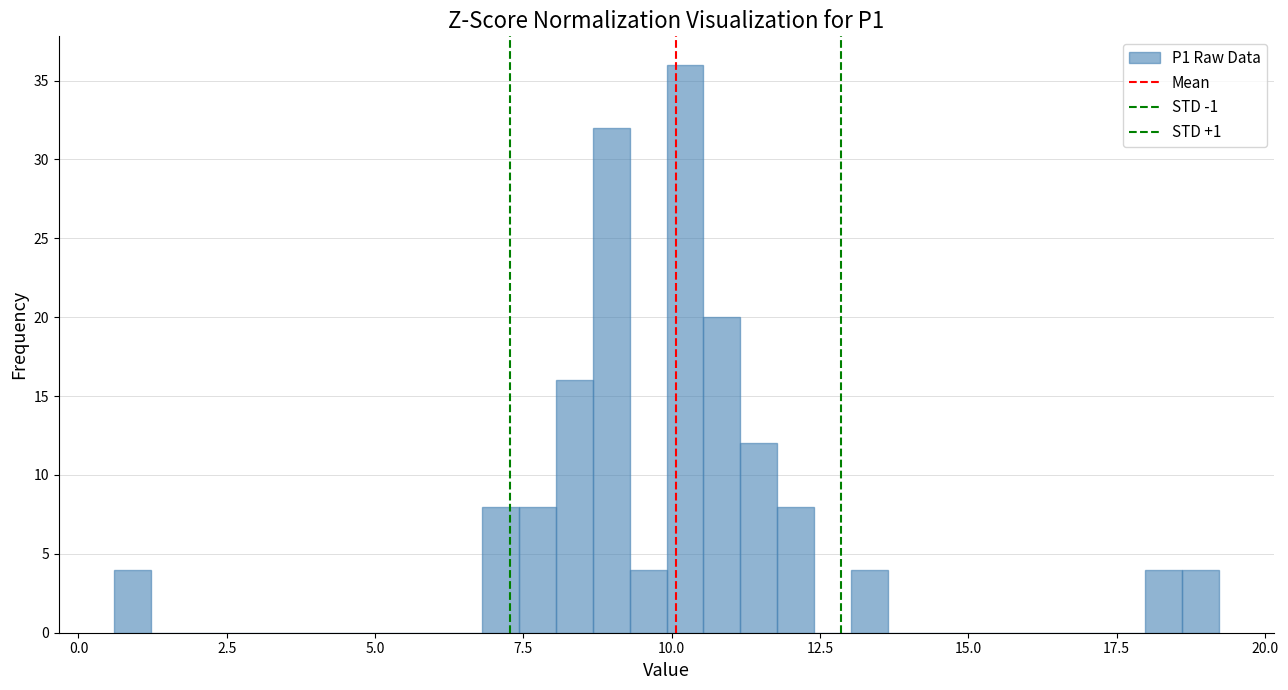

Around what value on the x-axis is the tallest bar? Give the approximate position of its centre, as read against the axis.

10.0